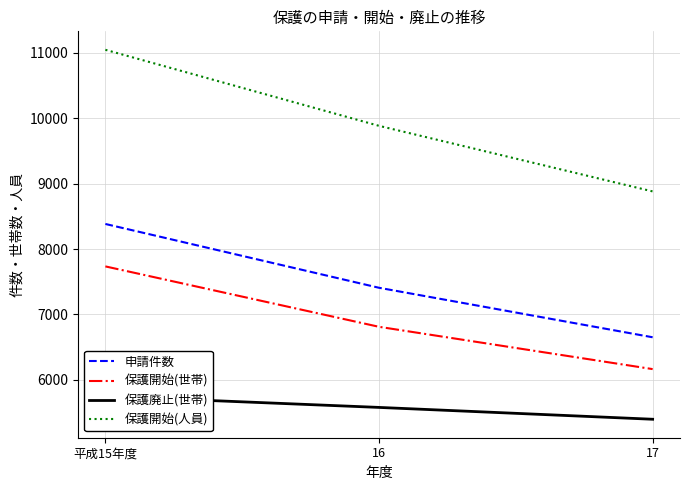

What is the sum of all 保護開始(人員) values?

29815